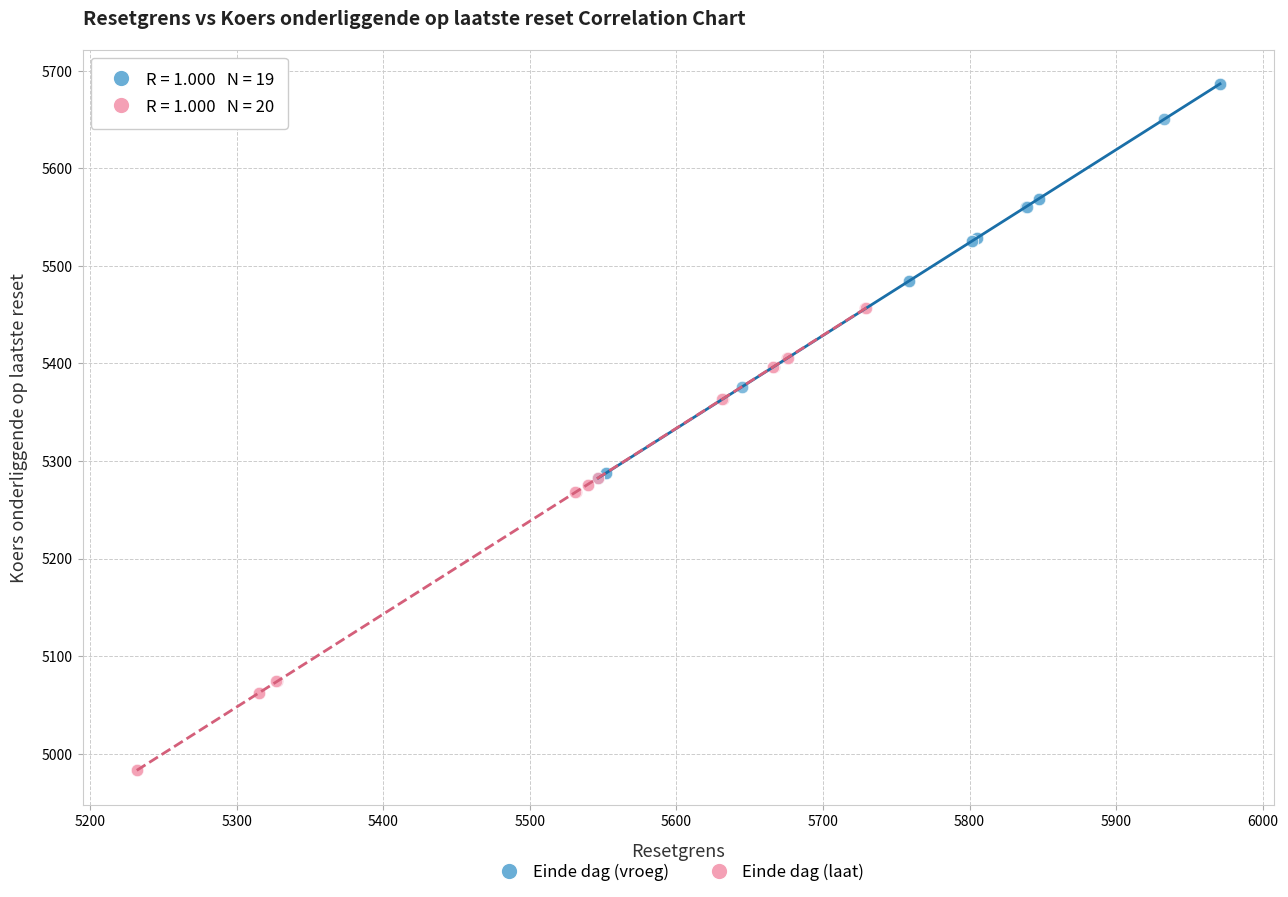

Which series contains the highest Y value?

Einde dag (vroeg)